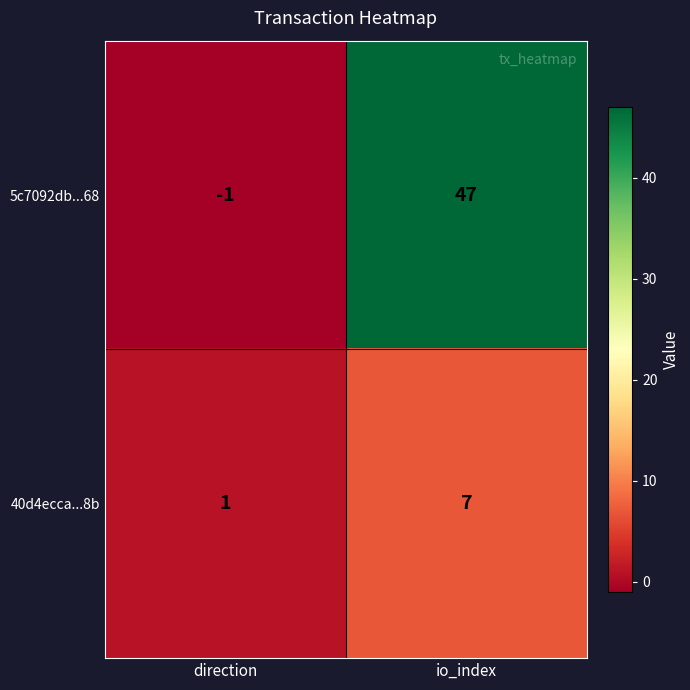

At which label is 40d4ecca...8b closest to 4?

direction